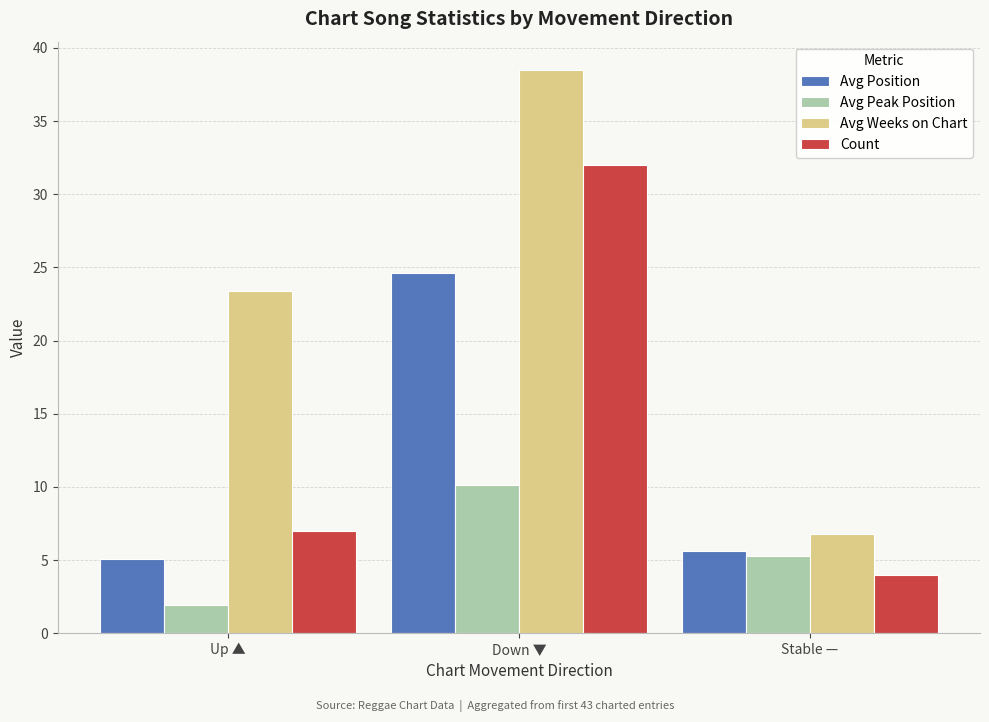

The Avg Position series shows 9.5 at Down ▼. True or false?

False